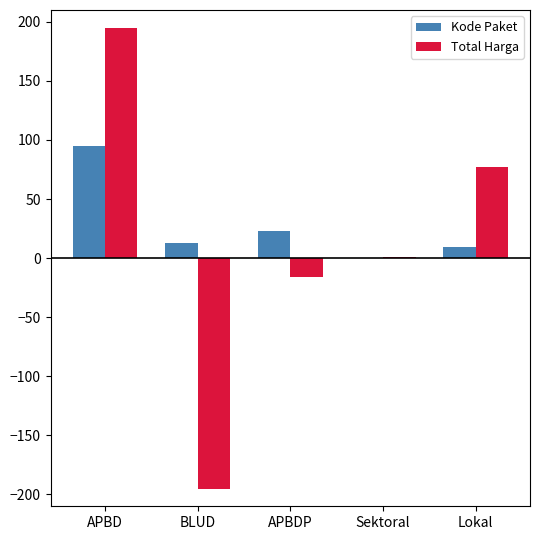

What is the sum of the Total Harga values at APBD and APBDP?

179.3